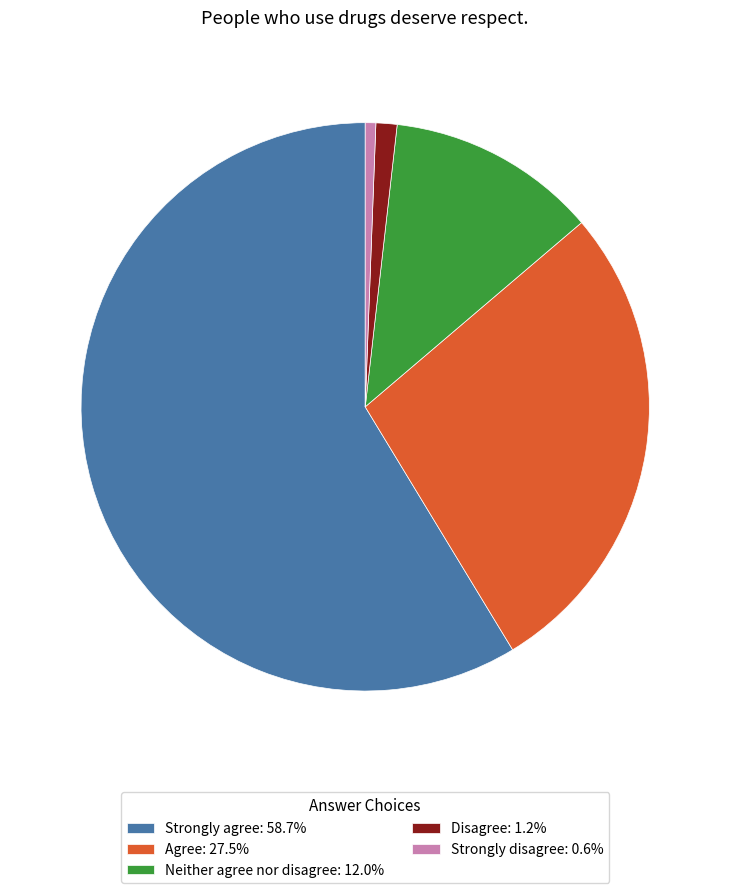

Is the sum of Strongly agree: 58.7% and Neither agree nor disagree: 12.0% greater than half?

Yes